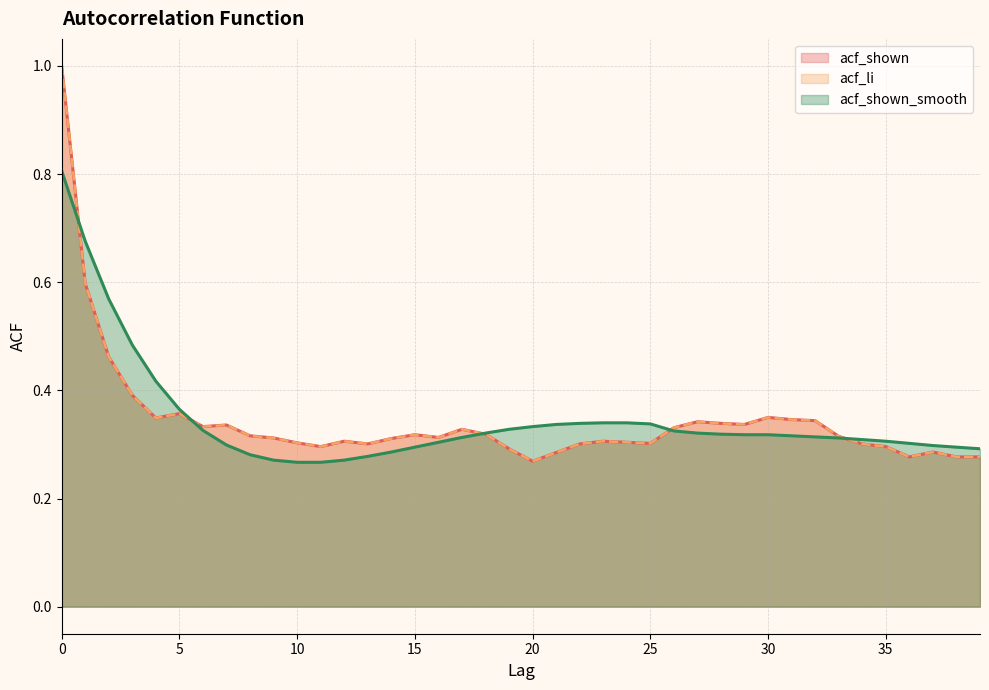

Rank the categories by acf_shown value from highest to lowest.

0, 1, 2, 3, 5, 30, 4, 31, 32, 27, 28, 29, 7, 6, 26, 17, 18, 15, 8, 33, 16, 9, 14, 12, 23, 24, 10, 25, 13, 22, 34, 11, 35, 19, 37, 21, 36, 38, 39, 20